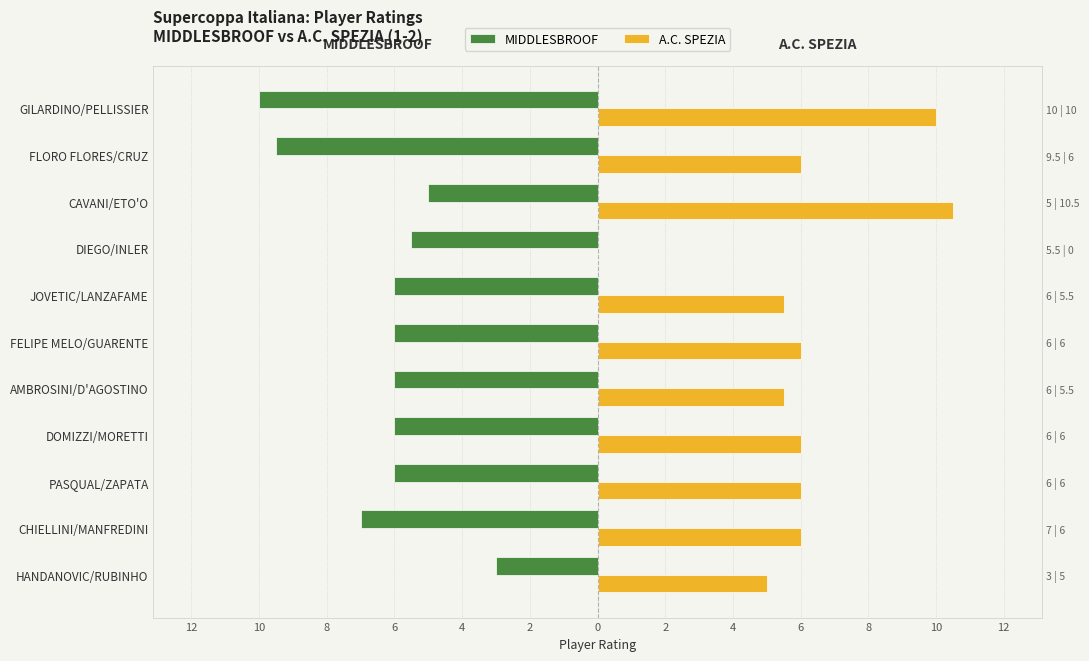

What is the value of the MIDDLESBROOF bar at the 4th from the left?

-6.0